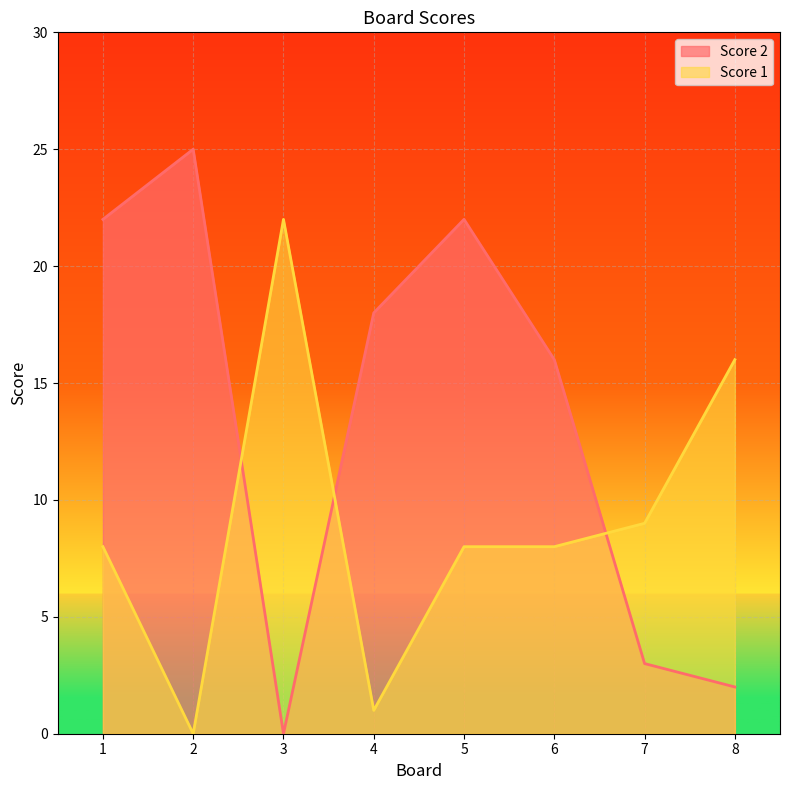

What is the total value across all series at 3?

22